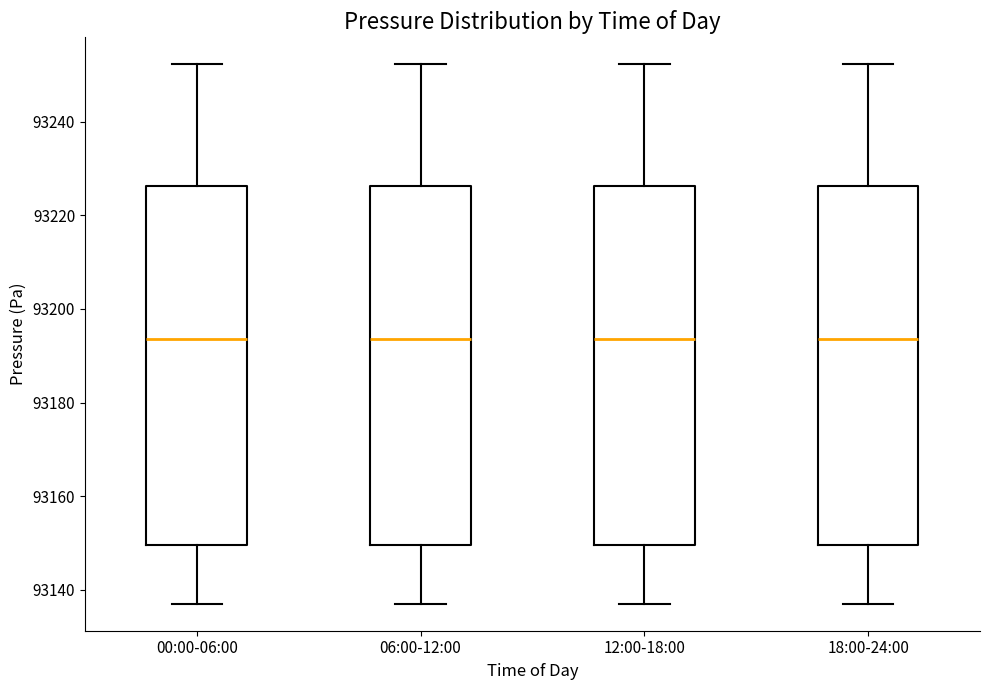

Where does the upper whisker of the box for 12:00-18:00 end on the y-axis? The values are not printed on the chart, so give them approximately, as read against the axis.

93252